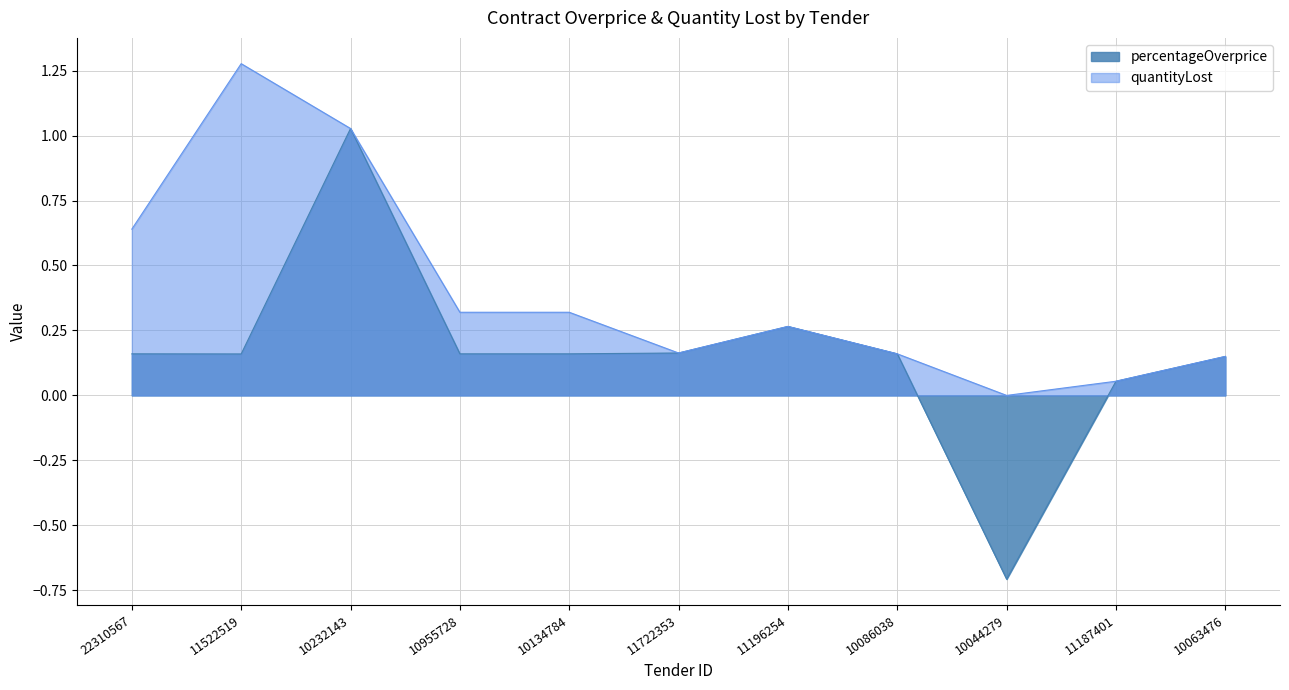

What is the average value of the quantityLost series?

0.4